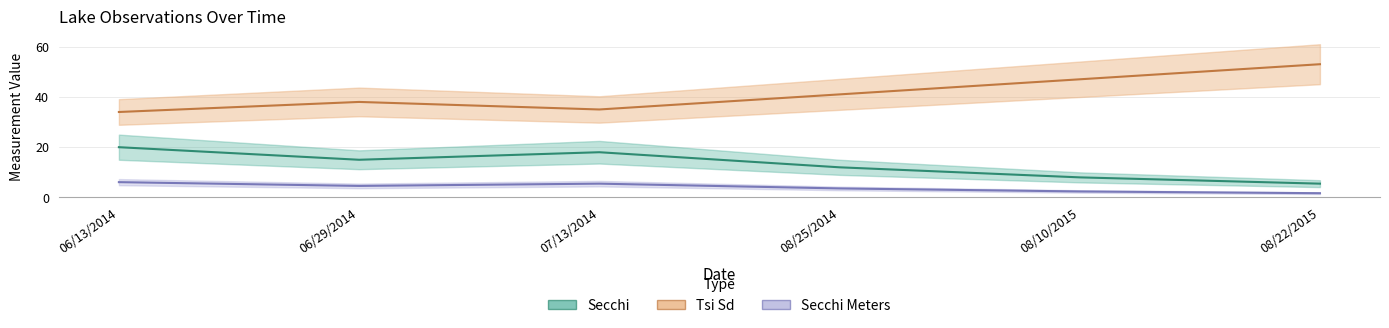

What is the average value of the Secchi Meters series?

4.0